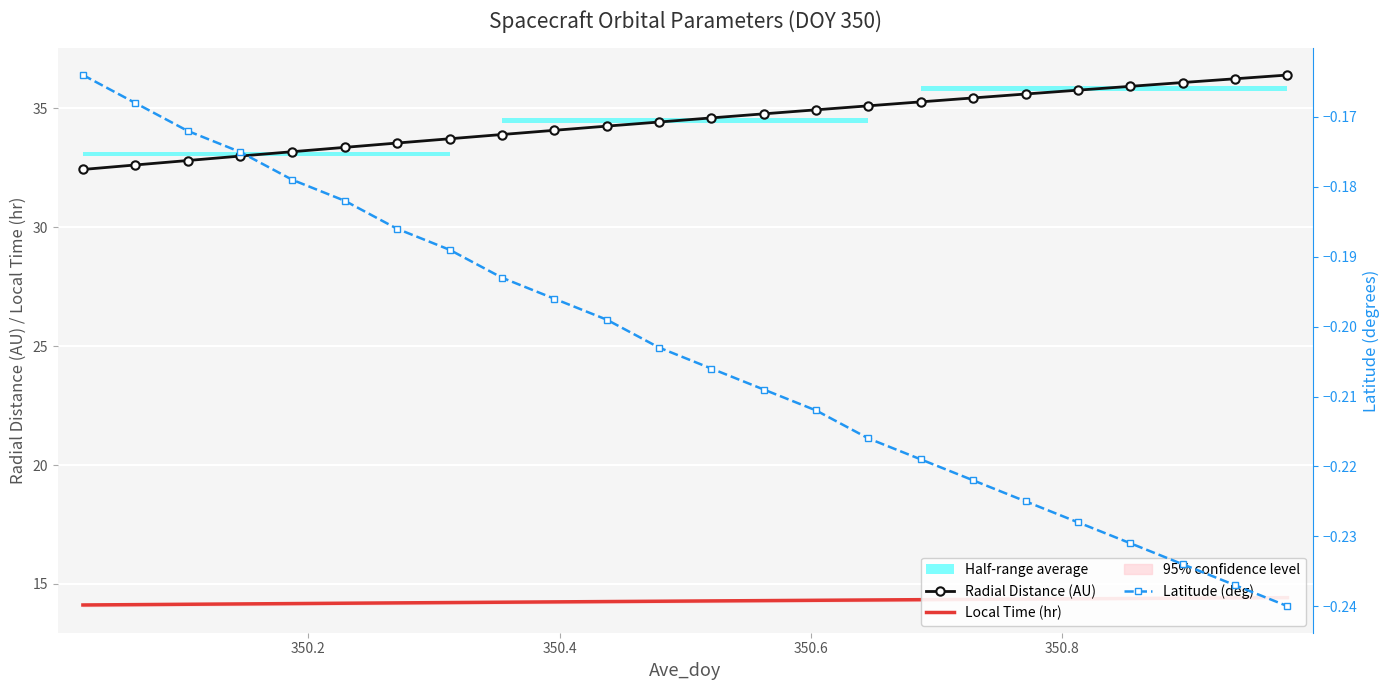

Reading left to right, list all the values displayed in this chart.

Radial Distance (AU): 32.4	32.6	32.8	33.0	33.2	33.4	33.5	33.7	33.9	34.1	34.2	34.4	34.6	34.8	34.9	35.1	35.3	35.4	35.6	35.8	35.9	36.1	36.2	36.4
Local Time (hr): 14.1	14.1	14.1	14.2	14.2	14.2	14.2	14.2	14.2	14.2	14.3	14.3	14.3	14.3	14.3	14.3	14.3	14.4	14.4	14.4	14.4	14.4	14.4	14.4
Latitude (deg): -0.2	-0.2	-0.2	-0.2	-0.2	-0.2	-0.2	-0.2	-0.2	-0.2	-0.2	-0.2	-0.2	-0.2	-0.2	-0.2	-0.2	-0.2	-0.2	-0.2	-0.2	-0.2	-0.2	-0.2